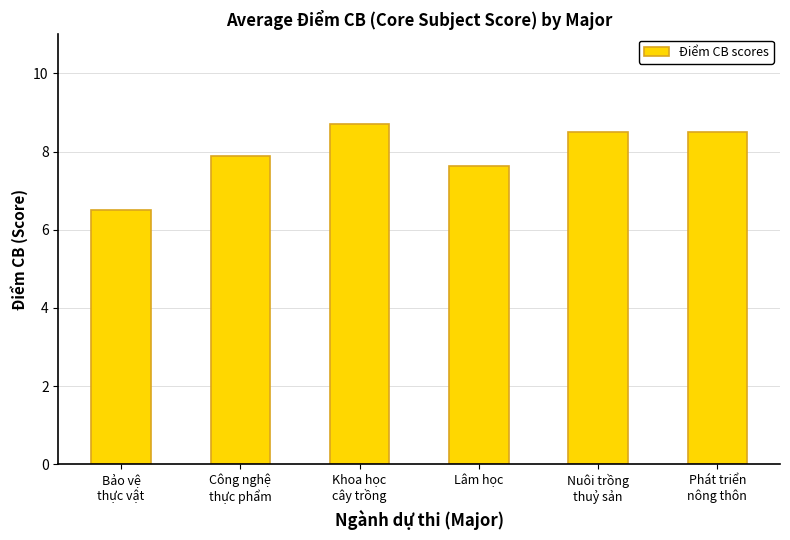

At which label is the value closest to 7?

Bảo vệ
thực vật